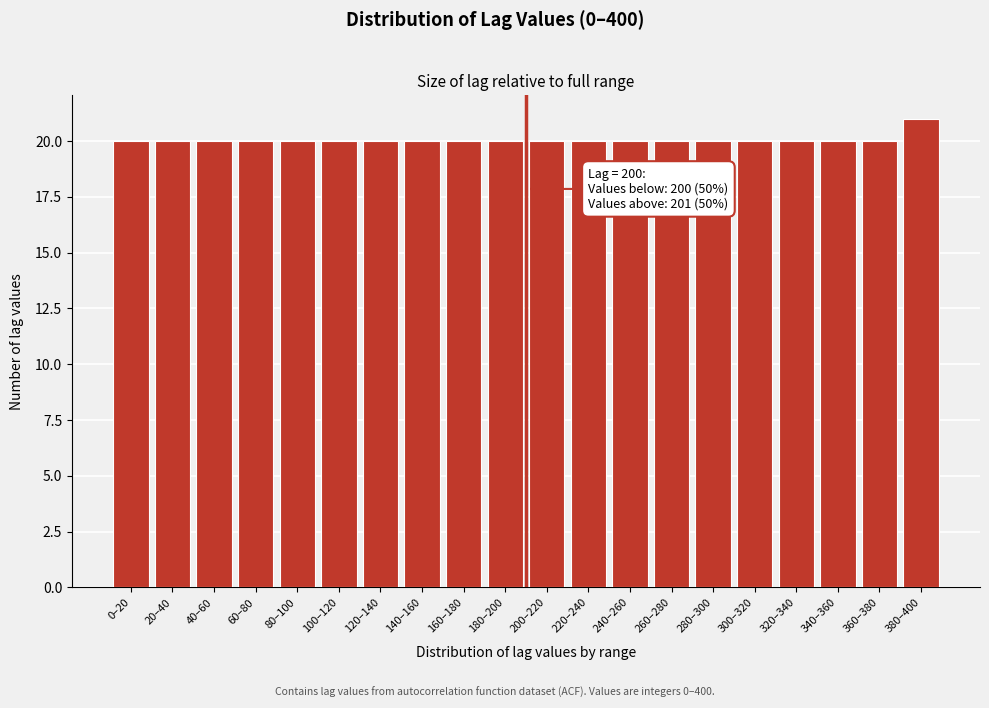

Reading left to right, extract all data points from this chart.

0–20=20	20–40=20	40–60=20	60–80=20	80–100=20	100–120=20	120–140=20	140–160=20	160–180=20	180–200=20	200–220=20	220–240=20	240–260=20	260–280=20	280–300=20	300–320=20	320–340=20	340–360=20	360–380=20	380–400=21